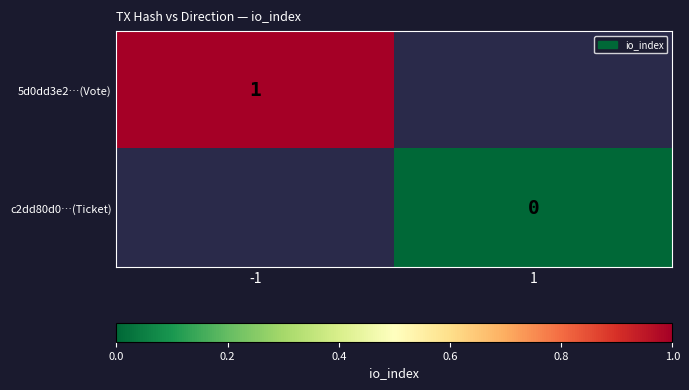

The value of 5d0dd3e2…(Vote) at -1 is 1. True or false?

True